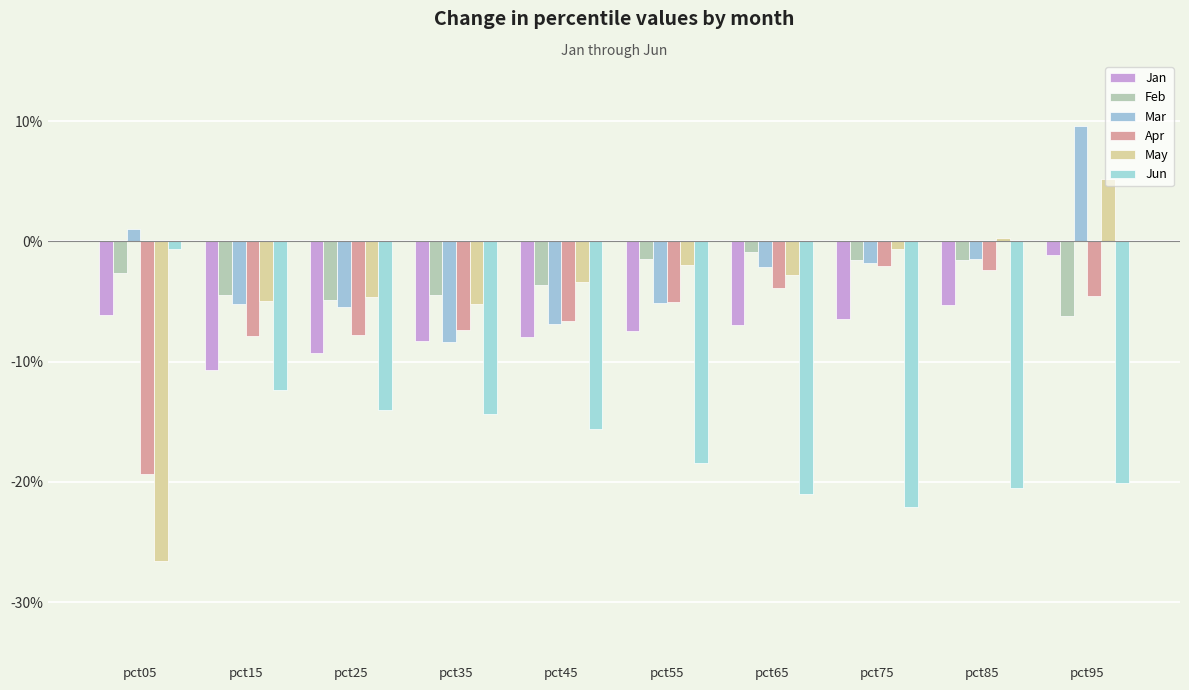

At how many categories does at least one series exceed 0?

3